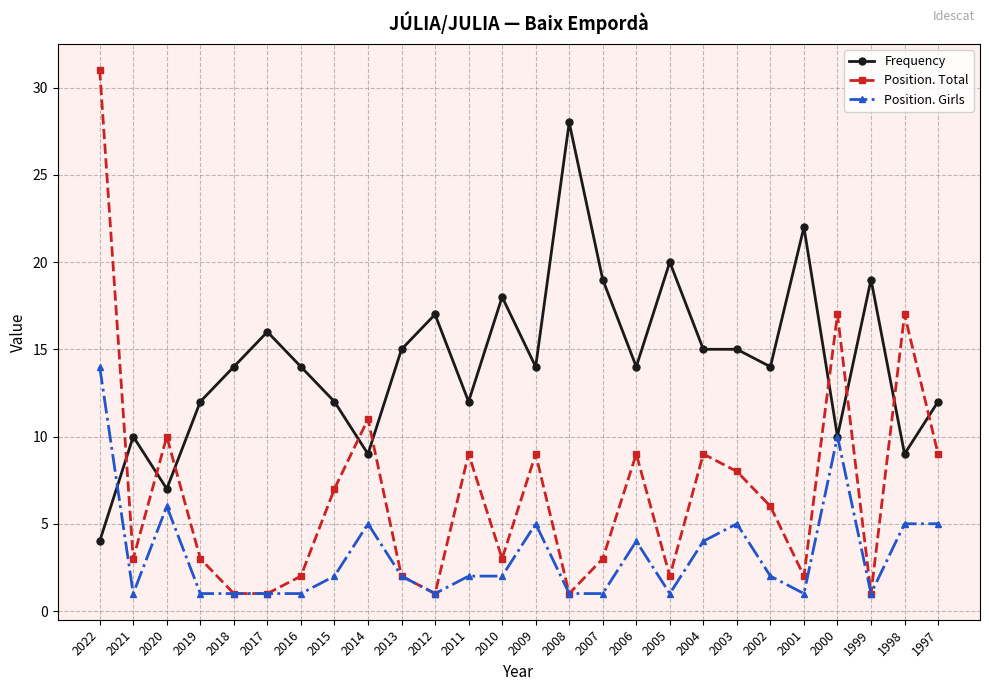

What is the difference between the Position. Girls values at 2014 and 2018?

4